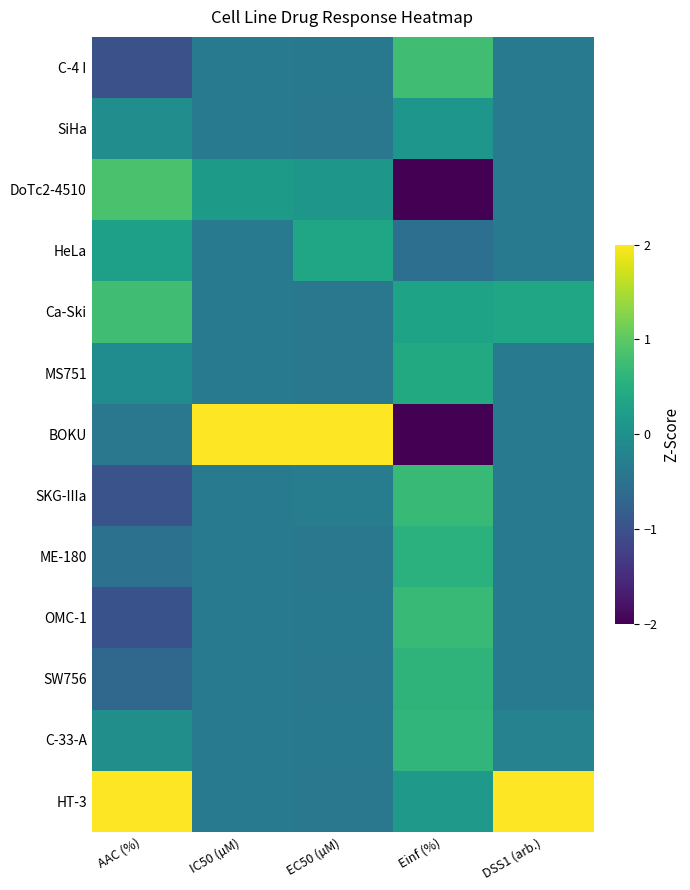

What is the greatest value displayed?

3.4